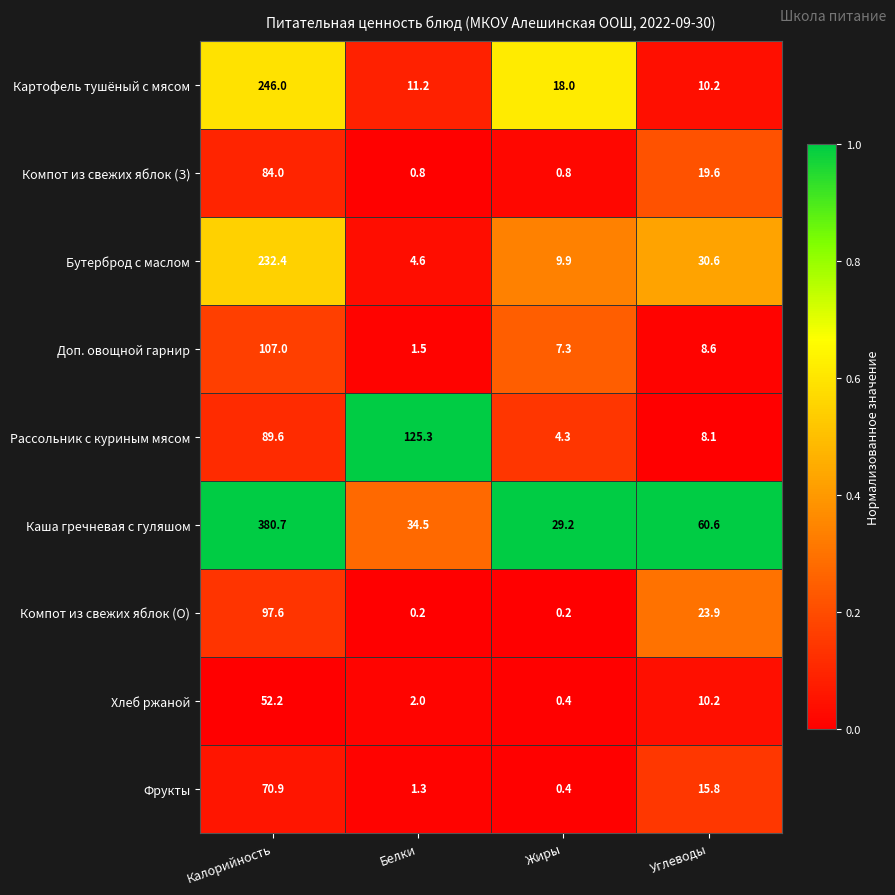

How many data points in Картофель тушёный с мясом are less than 18?

2